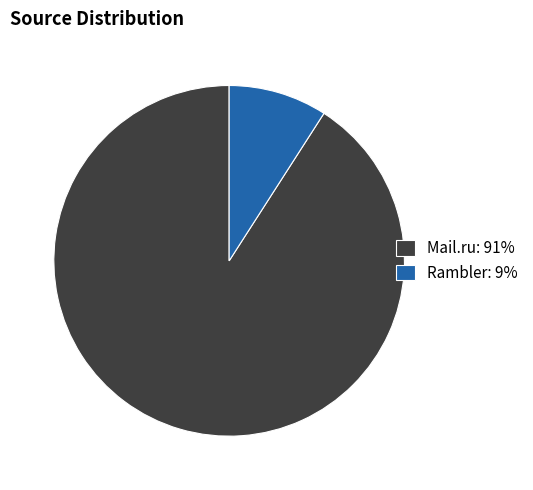

True or false: Rambler: 9% accounts for 9% of the total.

True